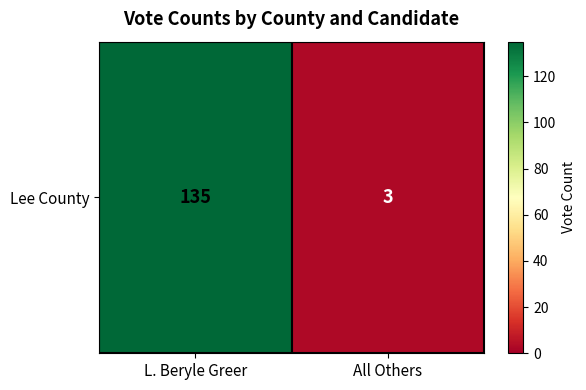

How many data points does each series have?

2